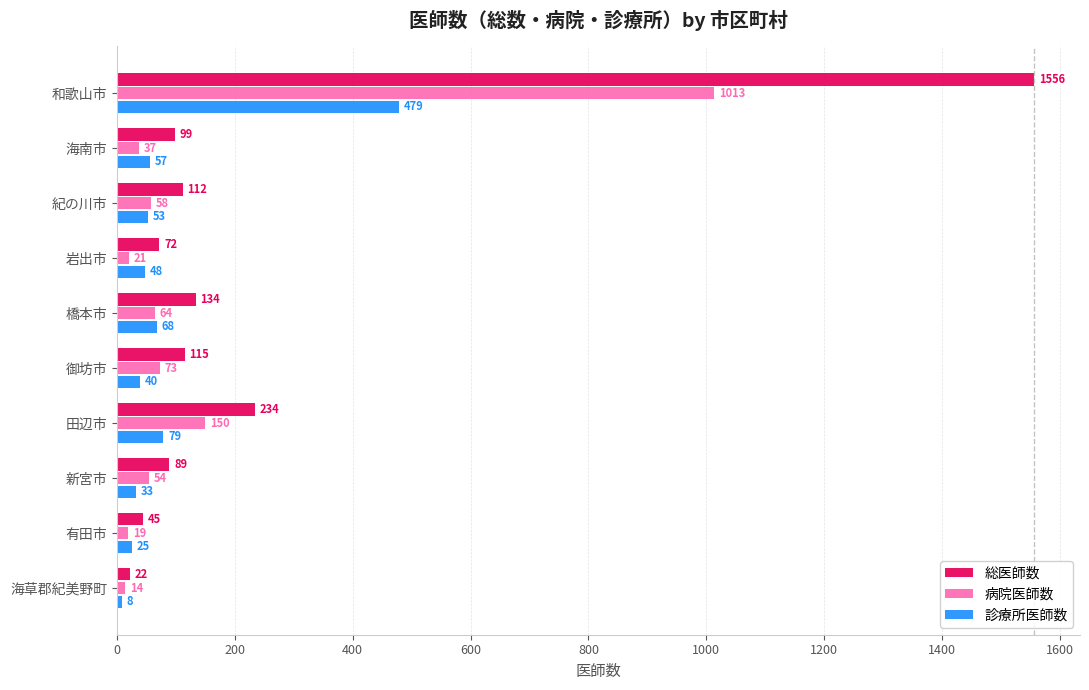

What is the maximum value for 診療所医師数?

479